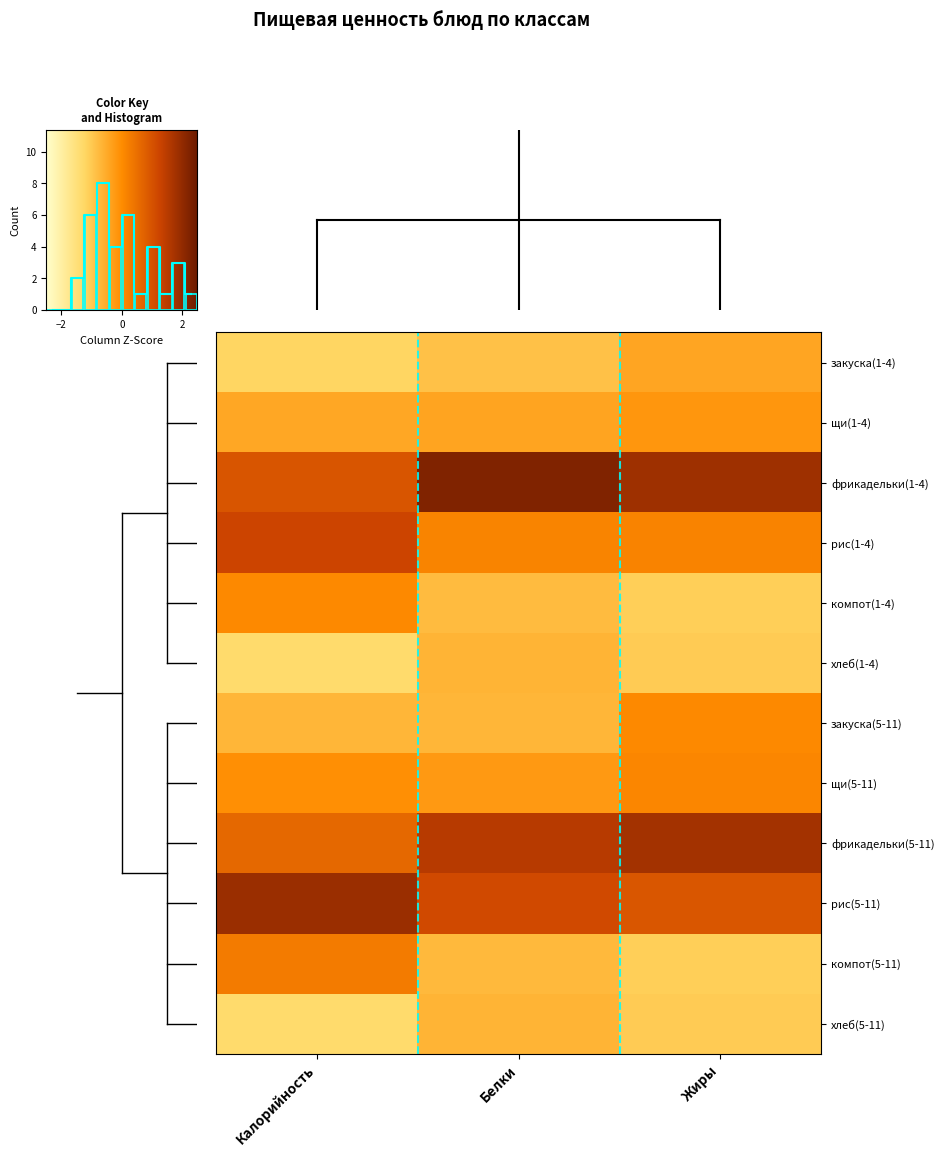

List the series in order of their peak value, highest first.

фрикадельки(1-4), рис(5-11), фрикадельки(5-11), рис(1-4), компот(5-11), щи(5-11), компот(1-4), закуска(5-11), щи(1-4), закуска(1-4), хлеб(1-4), хлеб(5-11)